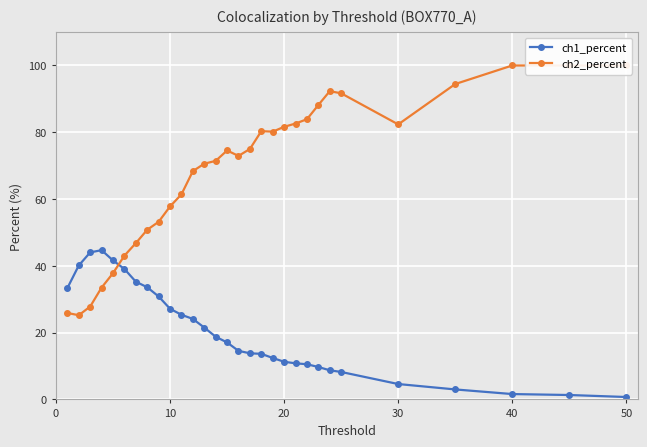

True or false: ch1_percent has more than 0 points higher than both neighbors.

True